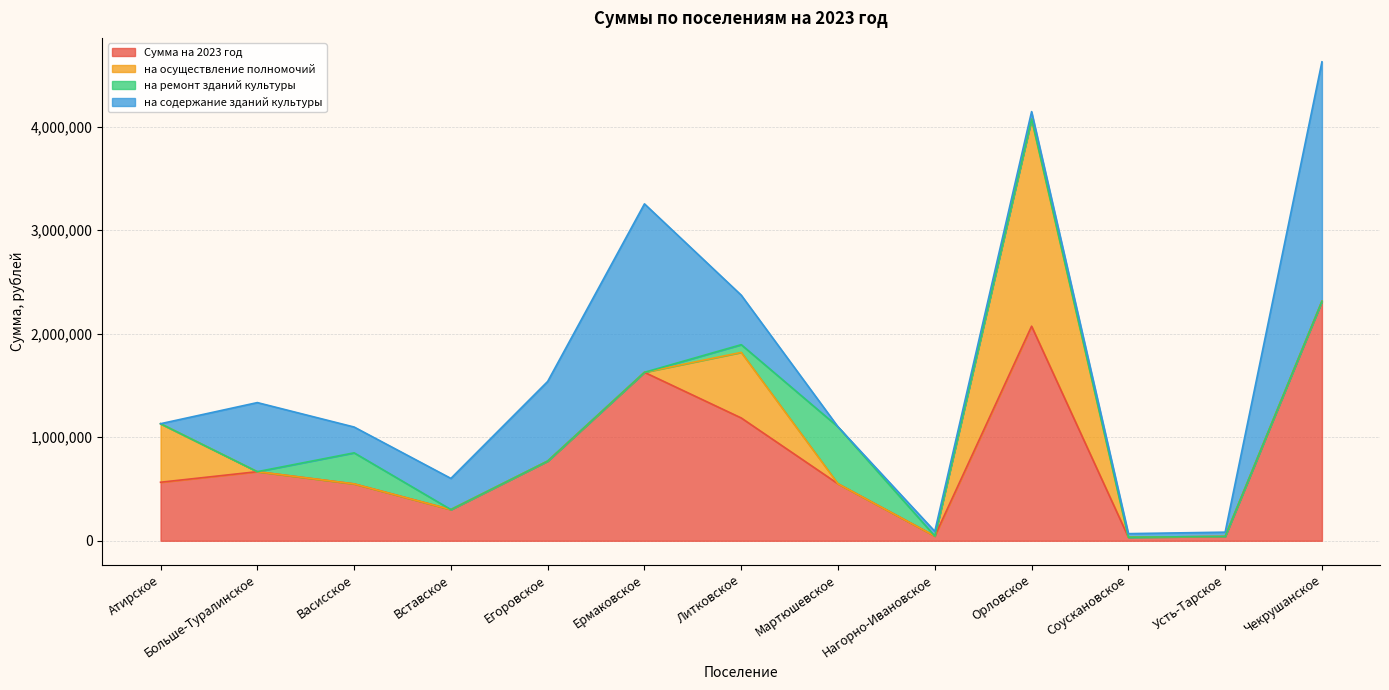

What is the sum of all на ремонт зданий культуры values?

924399.0